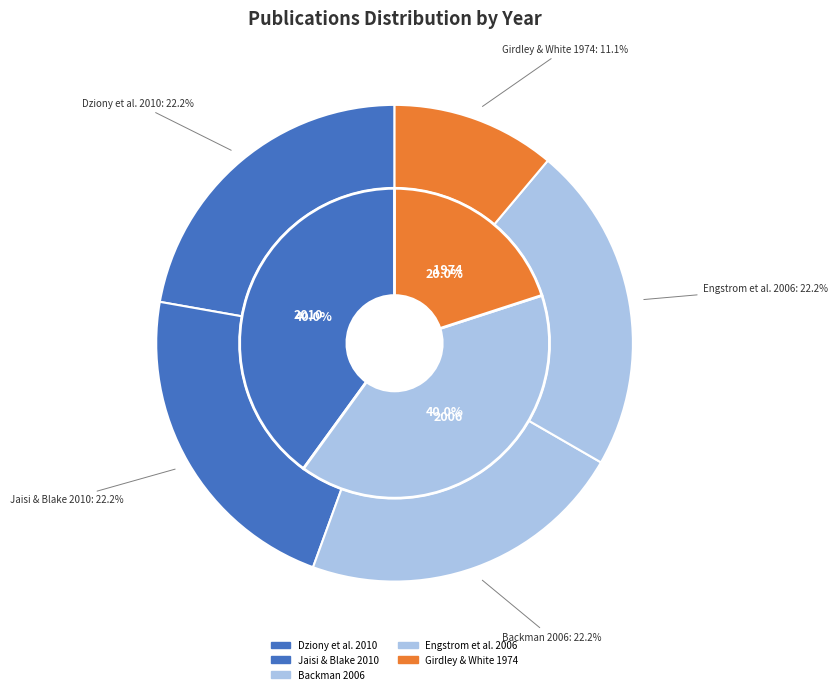

The Jaisi & Blake 2010 slice represents 9% of the pie. True or false?

False